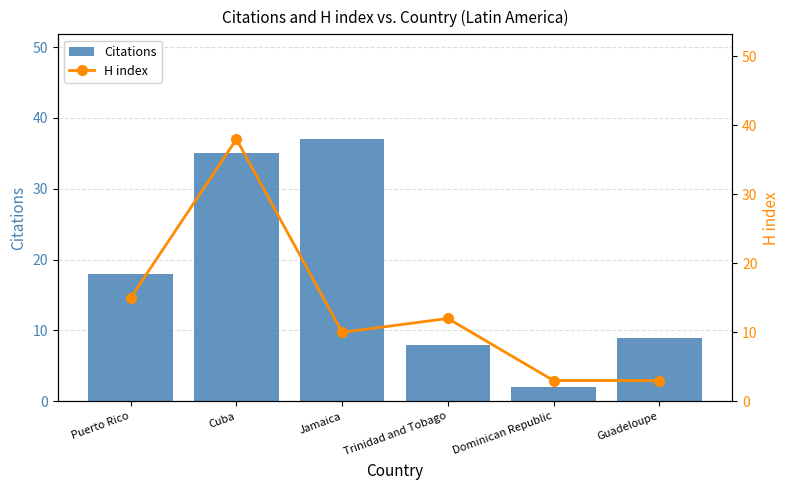

Between Jamaica and Dominican Republic, which series saw the biggest shift?

Citations